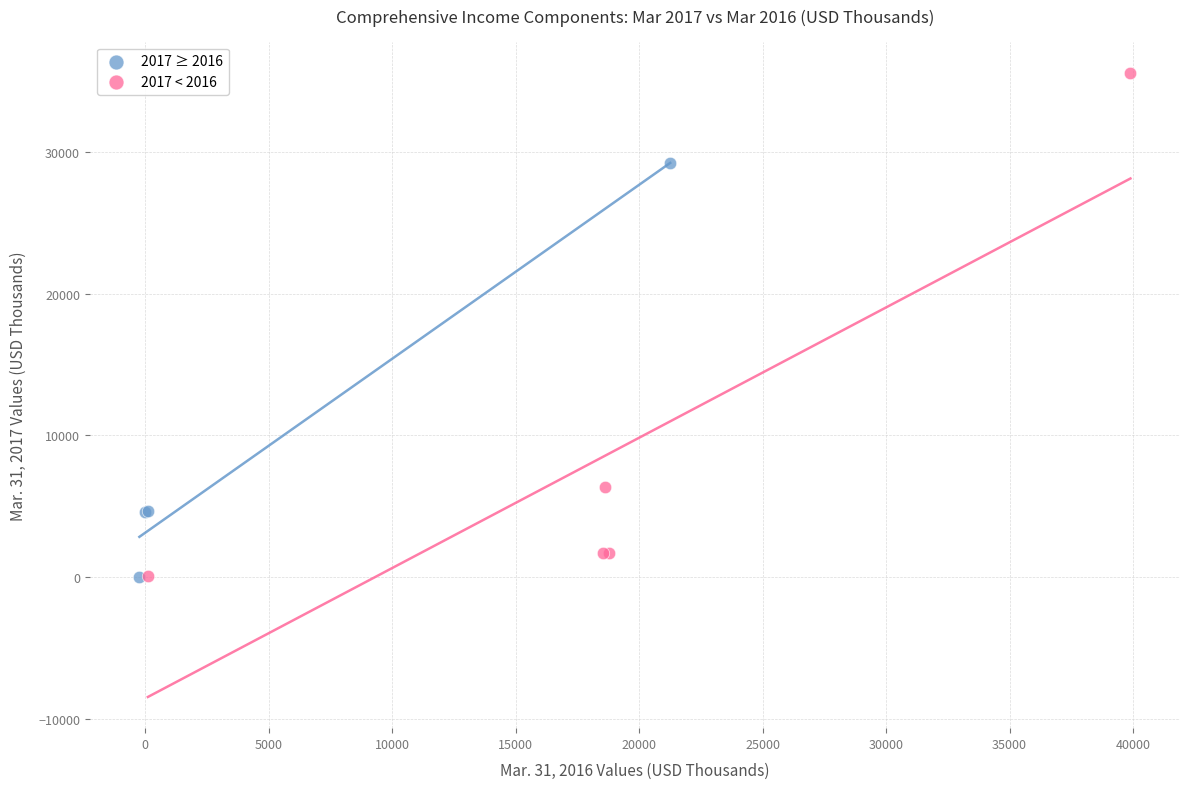

Which series reaches the maximum Y coordinate?

2017 < 2016